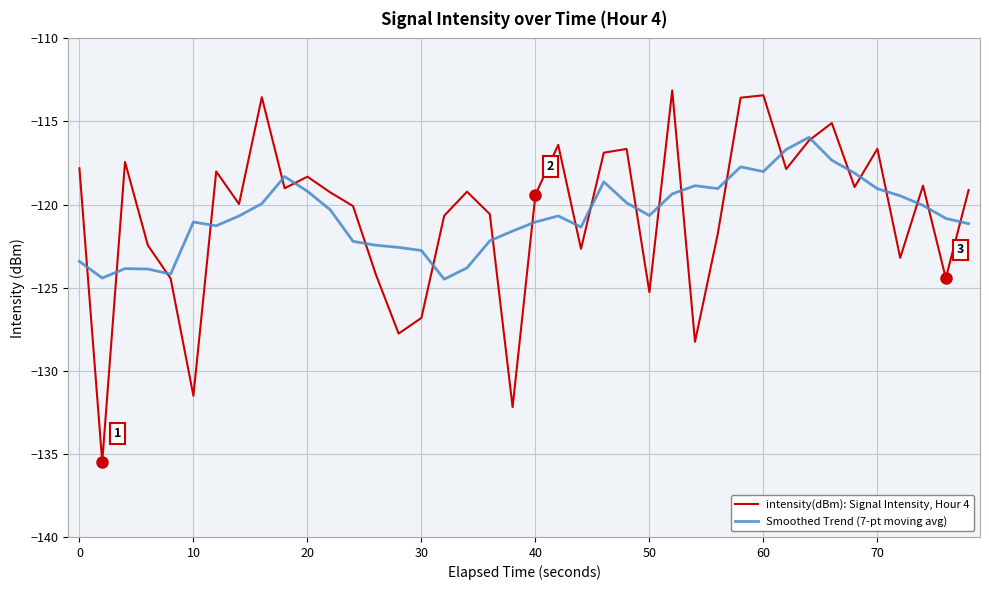

True or false: Smoothed Trend (7-pt moving avg) has more than 1 points higher than both neighbors.

True